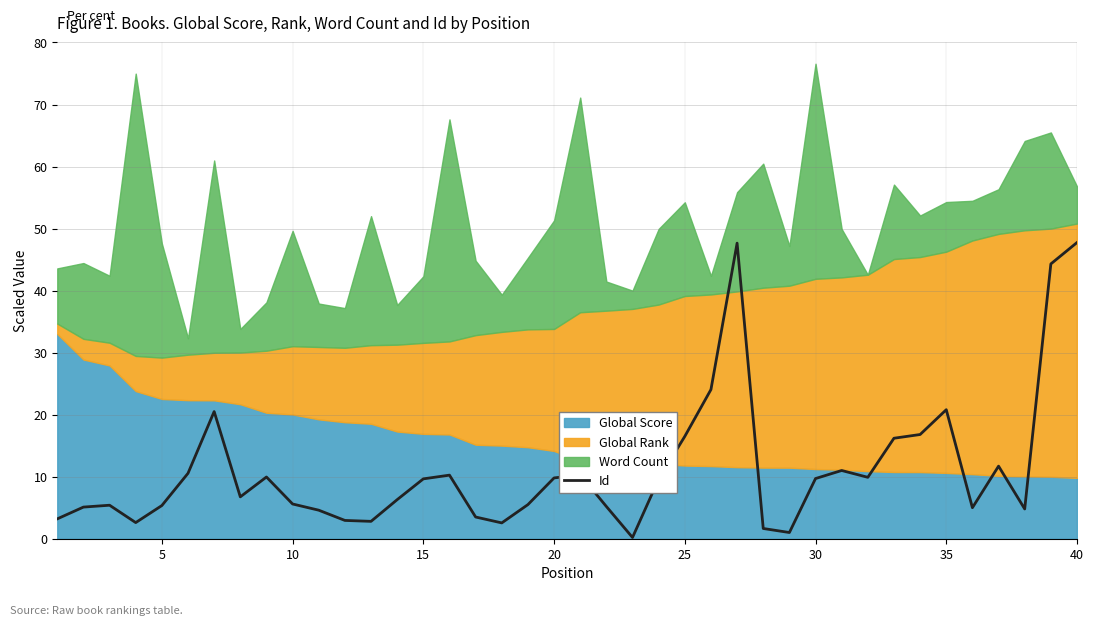

Does the chart display data point markers on the line(s)?

No